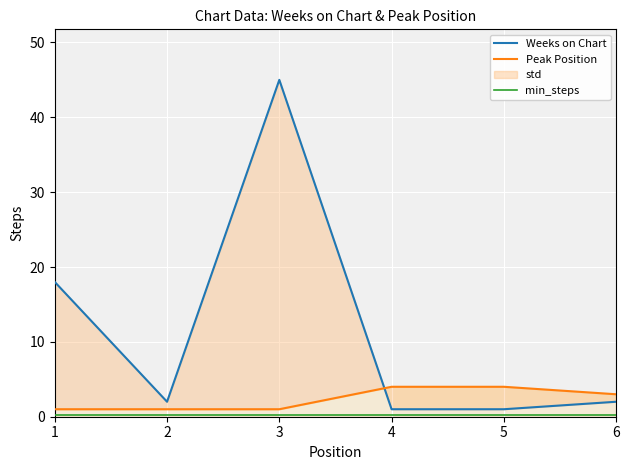

True or false: Weeks on Chart and min_steps cross at least once.

False